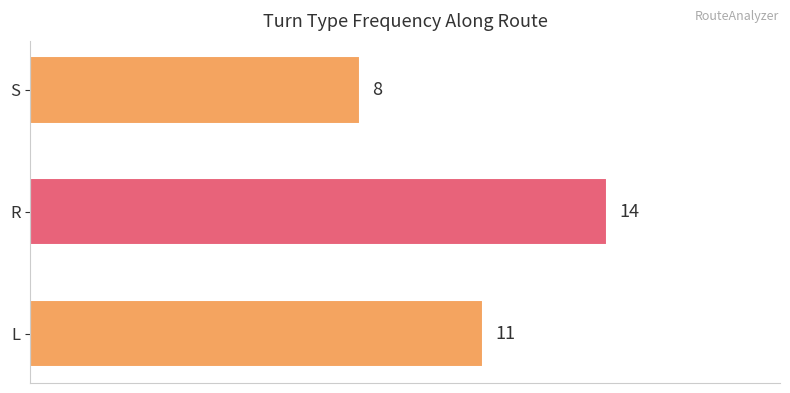

What is the sum of all values?

33